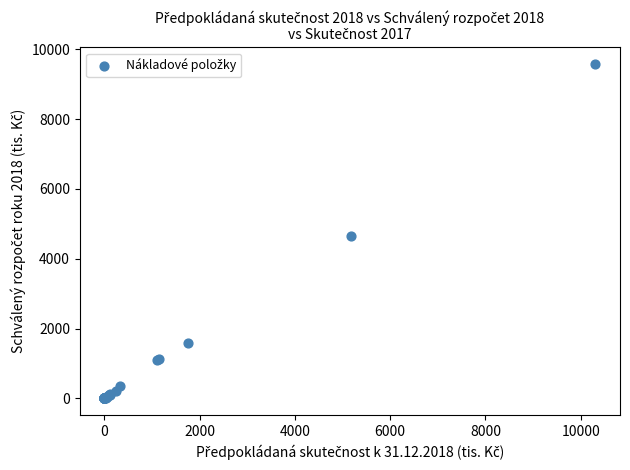

What Y value in the scatter plot is closest to 4788?

4646